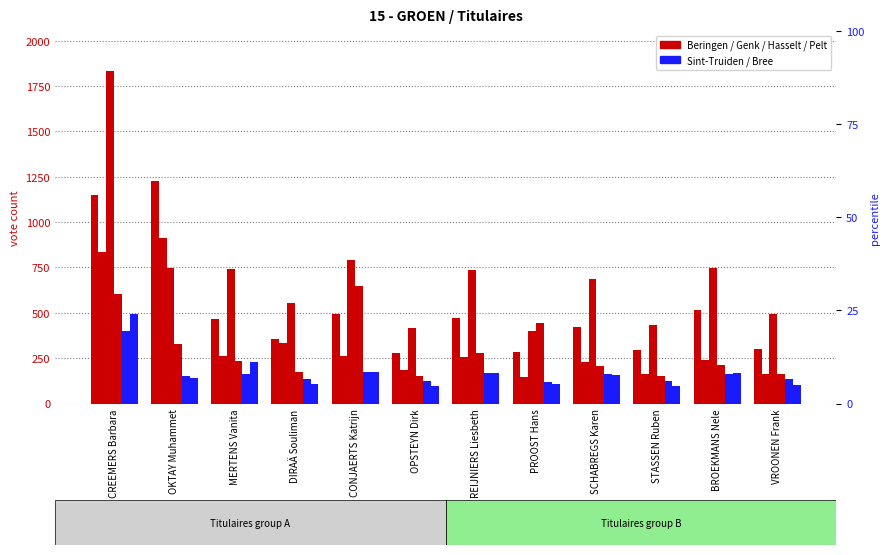

True or false: Hasselt has a value of 793 at CONJAERTS Katrijn.

True